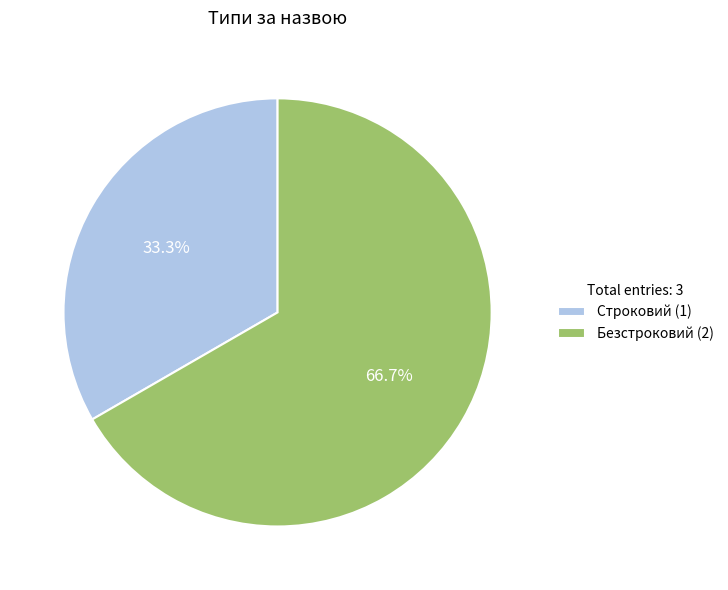

Rank the categories by value from lowest to highest.

Строковий, Безстроковий